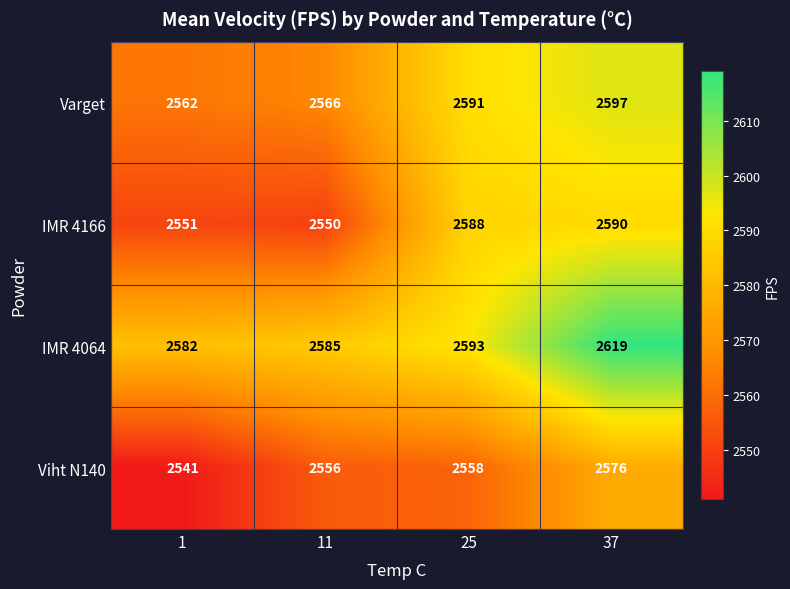

Is it true that Viht N140 equals 858 at 25?

False